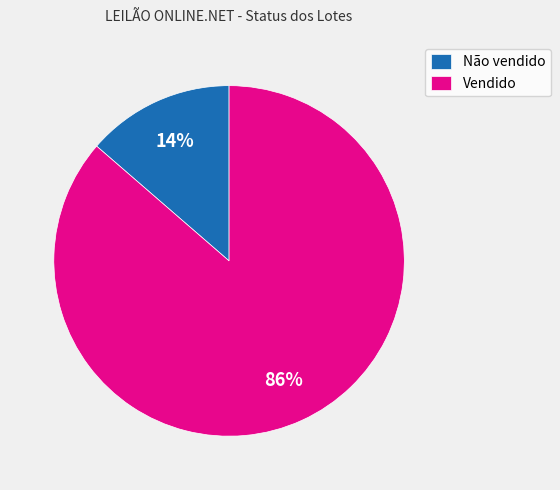

Which category has the smallest portion of the pie?

Não vendido